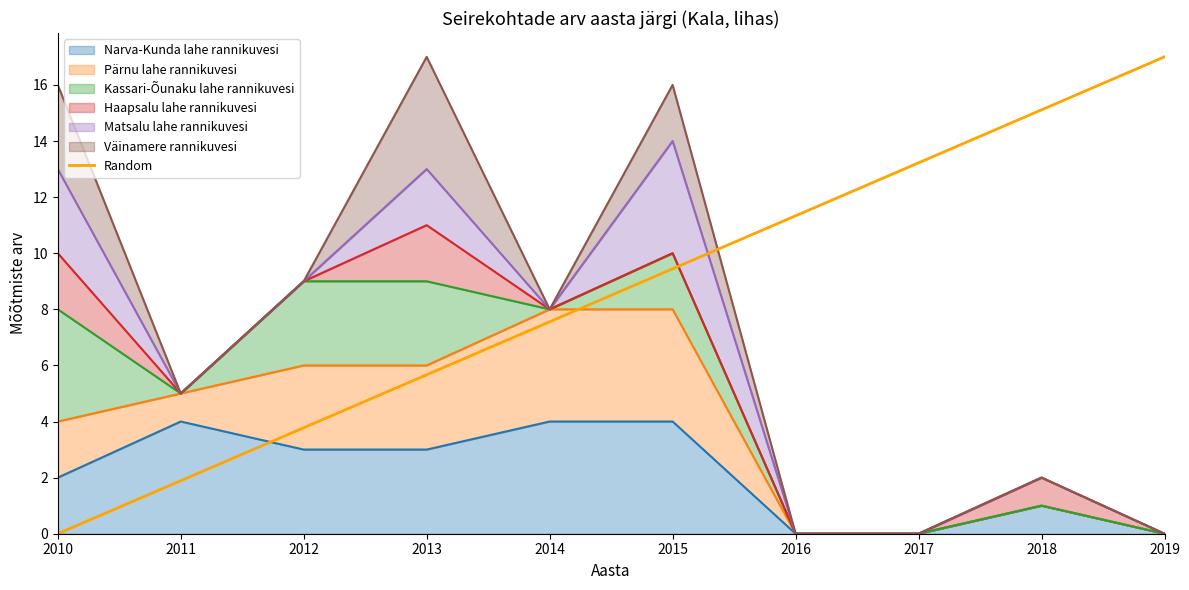

Which label corresponds to the smallest value in the chart?

2010